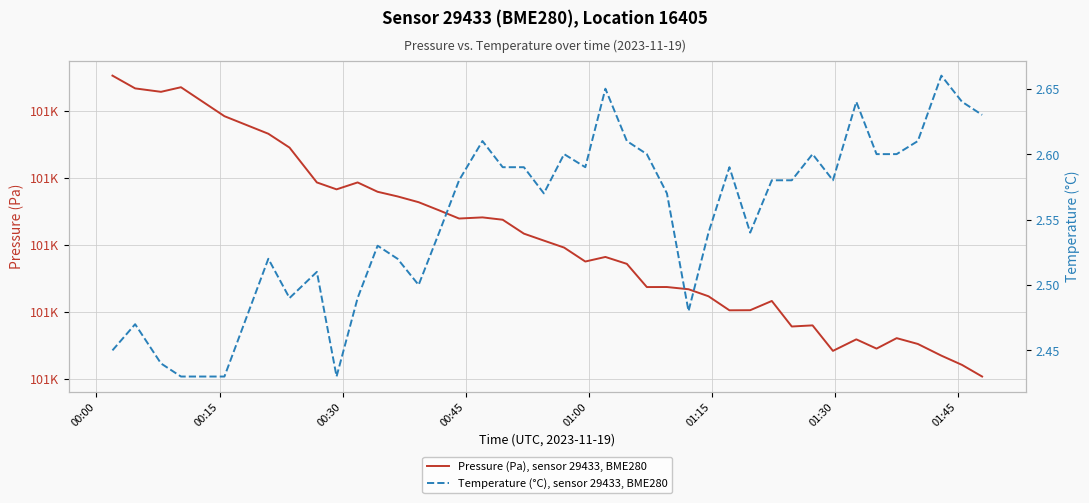

Reading left to right, transcribe all the data shown in this chart.

Pressure (Pa), Sensor 29433, BME280, Location 16405: 101126.2	101116.7	101114.1	101117.6	101095.9	101082.8	101072.5	101046.5	101041.3	101046.5	101039.5	101036.1	101031.8	101025.7	101019.6	101020.4	101018.7	101008.3	101003.1	100997.9	100987.5	100990.9	100985.7	100968.4	100968.4	100966.8	100961.5	100951.1	100951.1	100958.0	100939.0	100939.8	100920.8	100929.4	100922.5	100930.3	100925.9	100917.2	100910.3	100901.6
Temperature (°C), Sensor 29433, BME280, Location 16405: 2.5	2.5	2.4	2.4	2.4	2.5	2.5	2.5	2.4	2.5	2.5	2.5	2.5	2.5	2.6	2.6	2.6	2.6	2.6	2.6	2.6	2.6	2.6	2.6	2.6	2.5	2.5	2.6	2.5	2.6	2.6	2.6	2.6	2.6	2.6	2.6	2.6	2.7	2.6	2.6